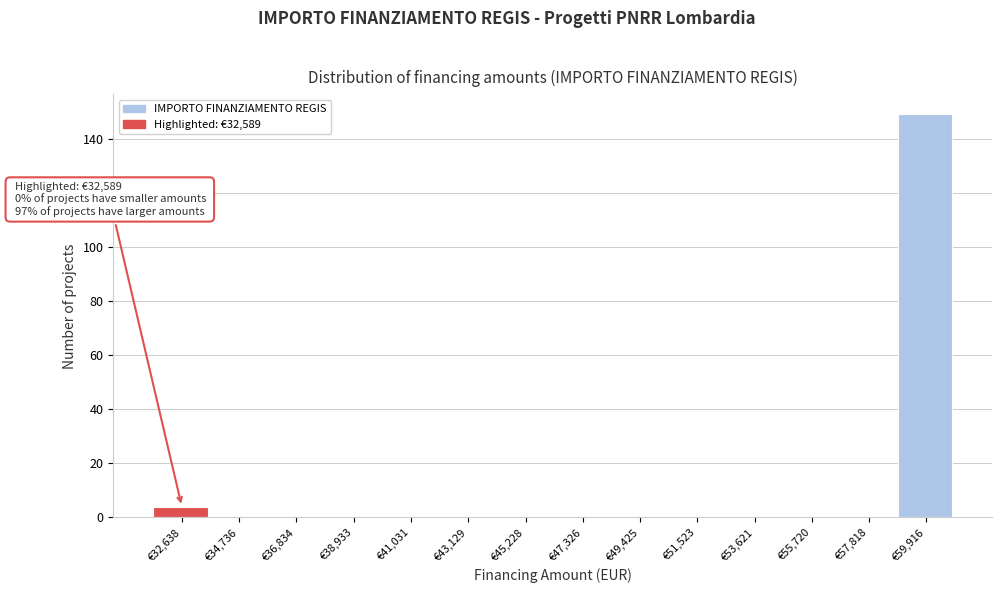

Which range on the x-axis has the tallest bar?

59000 to 61000